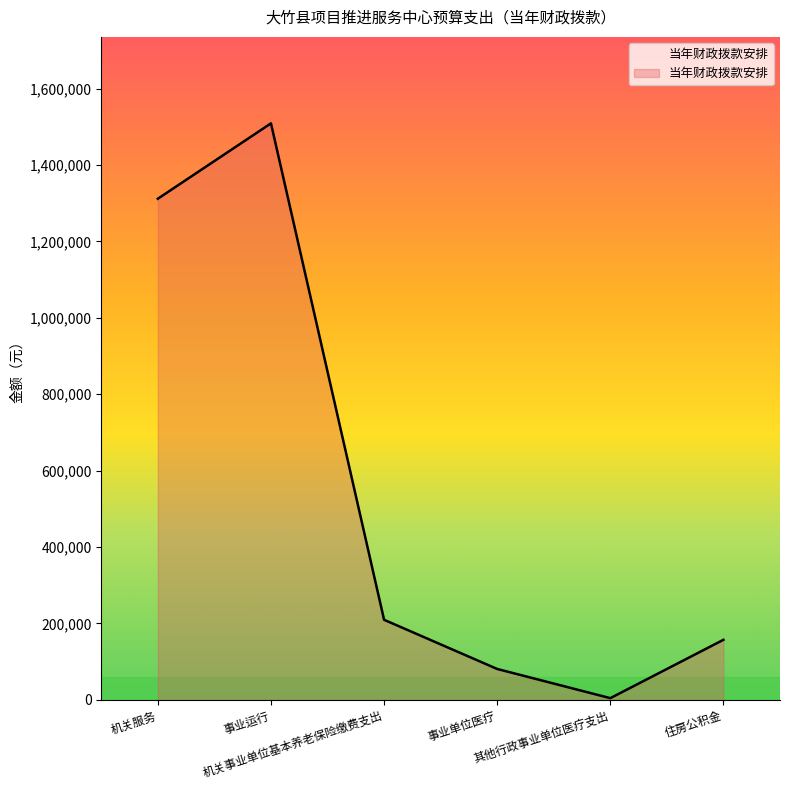

How many interior local peaks (higher than both neighbors) does the data have?

1